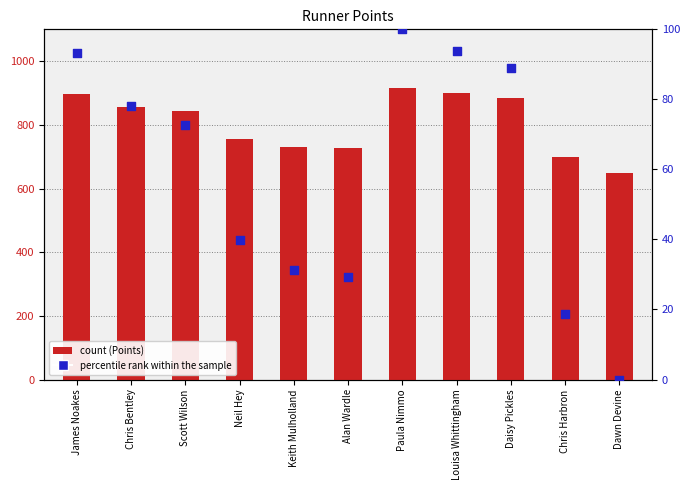

Which series contains the highest Y value?

Points